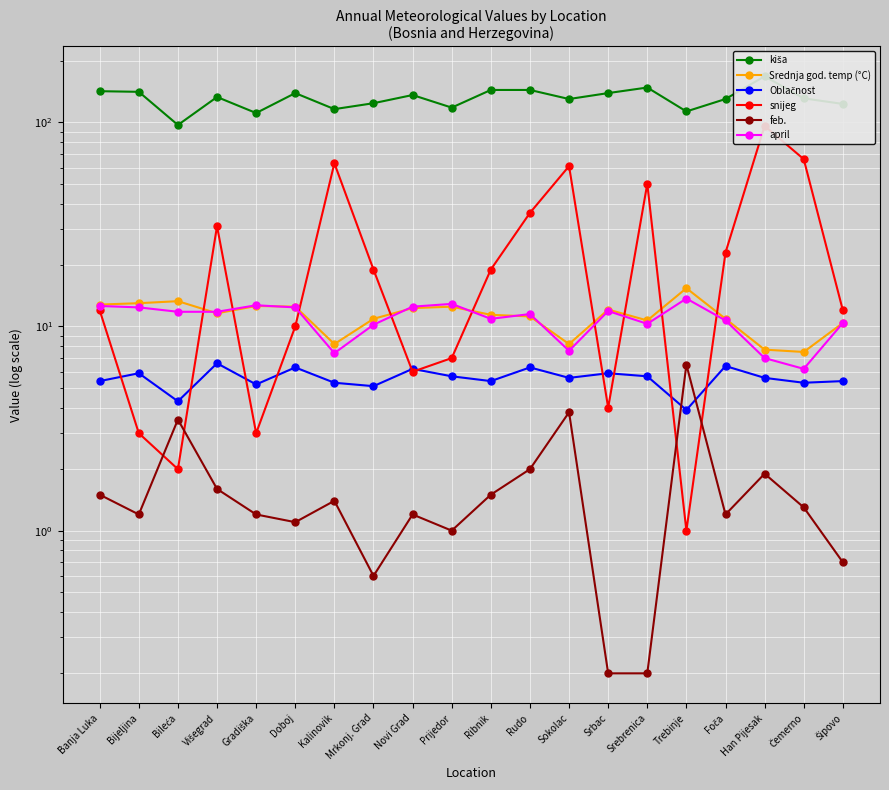

Where do Oblačnost and snijeg first cross each other?

Banja Luka and Bijeljina